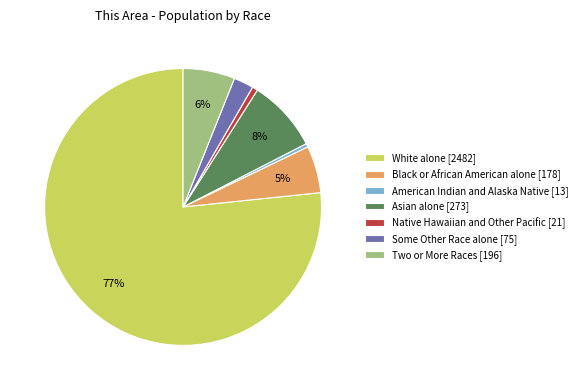

Which category accounts for the majority?

White alone [2482]